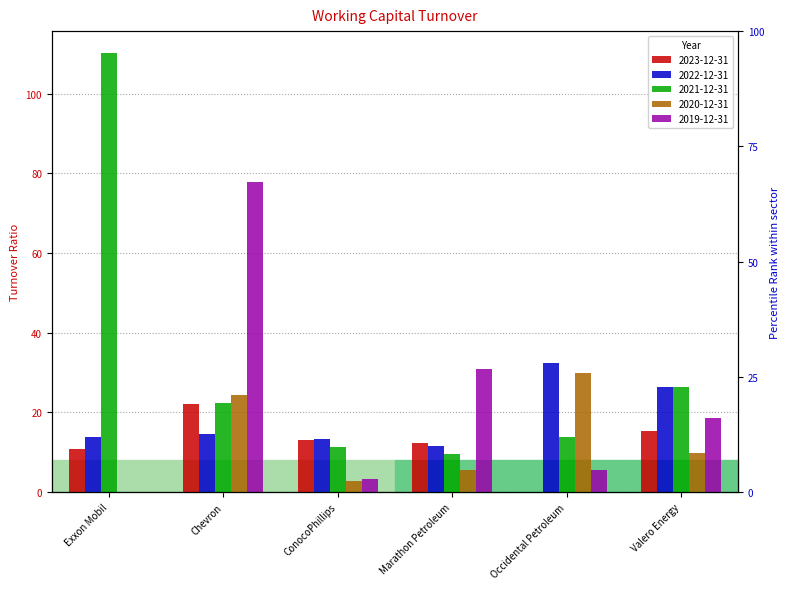

How many groups of bars are there?

6